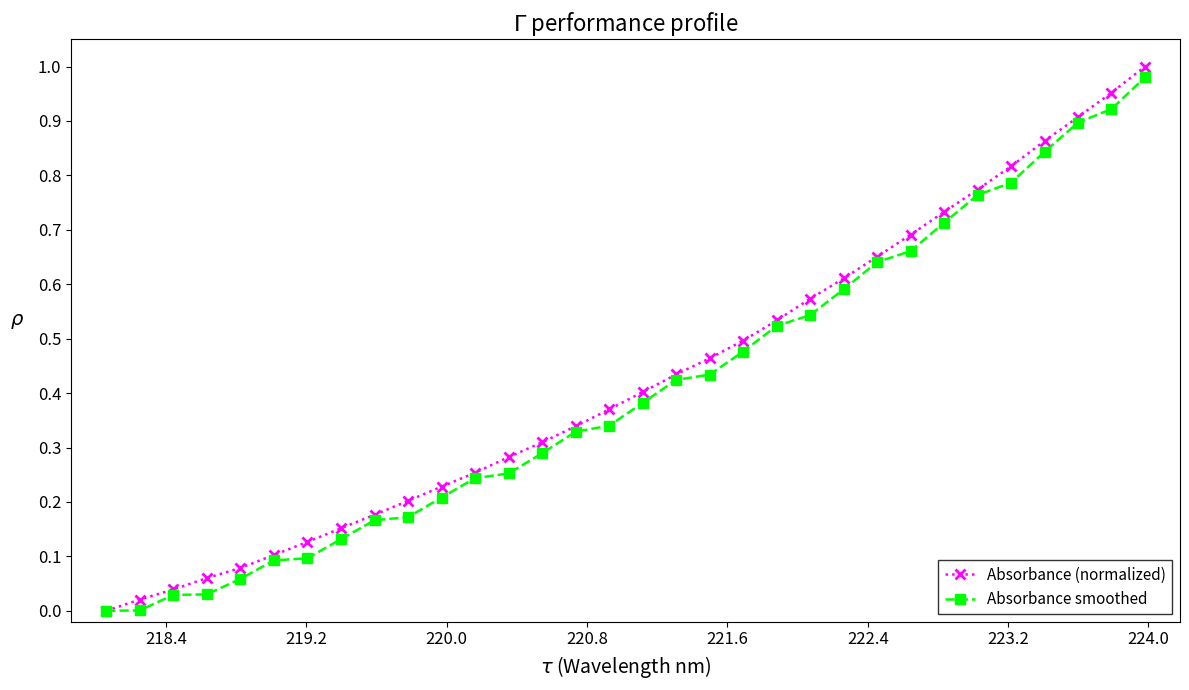

Which series has the largest range (max minus min)?

Absorbance (normalized)